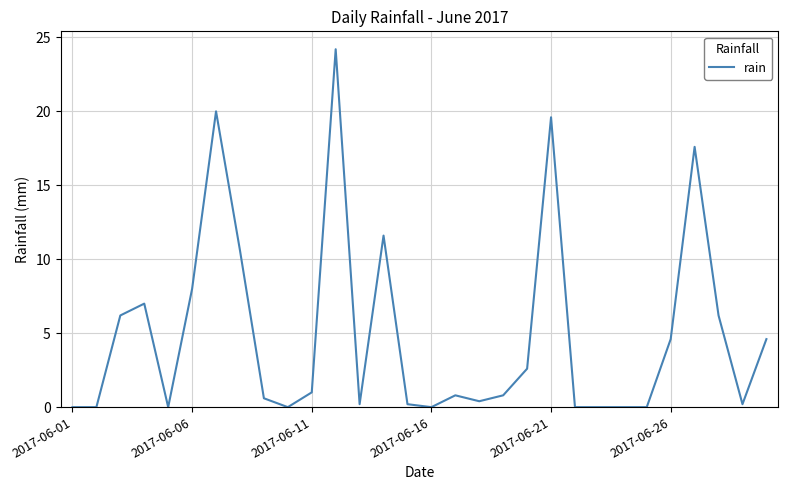

What is the greatest value displayed?

24.2